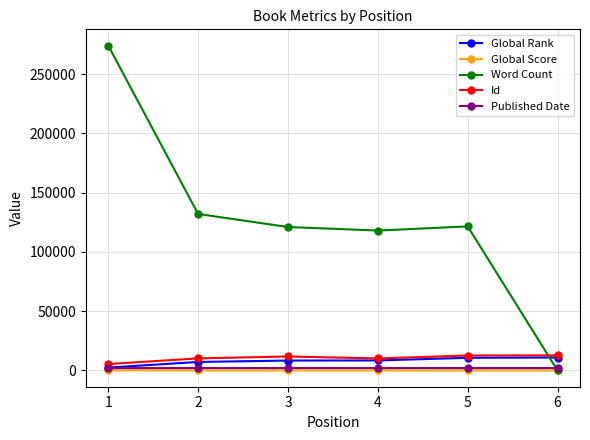

How many lines are shown in the chart?

5